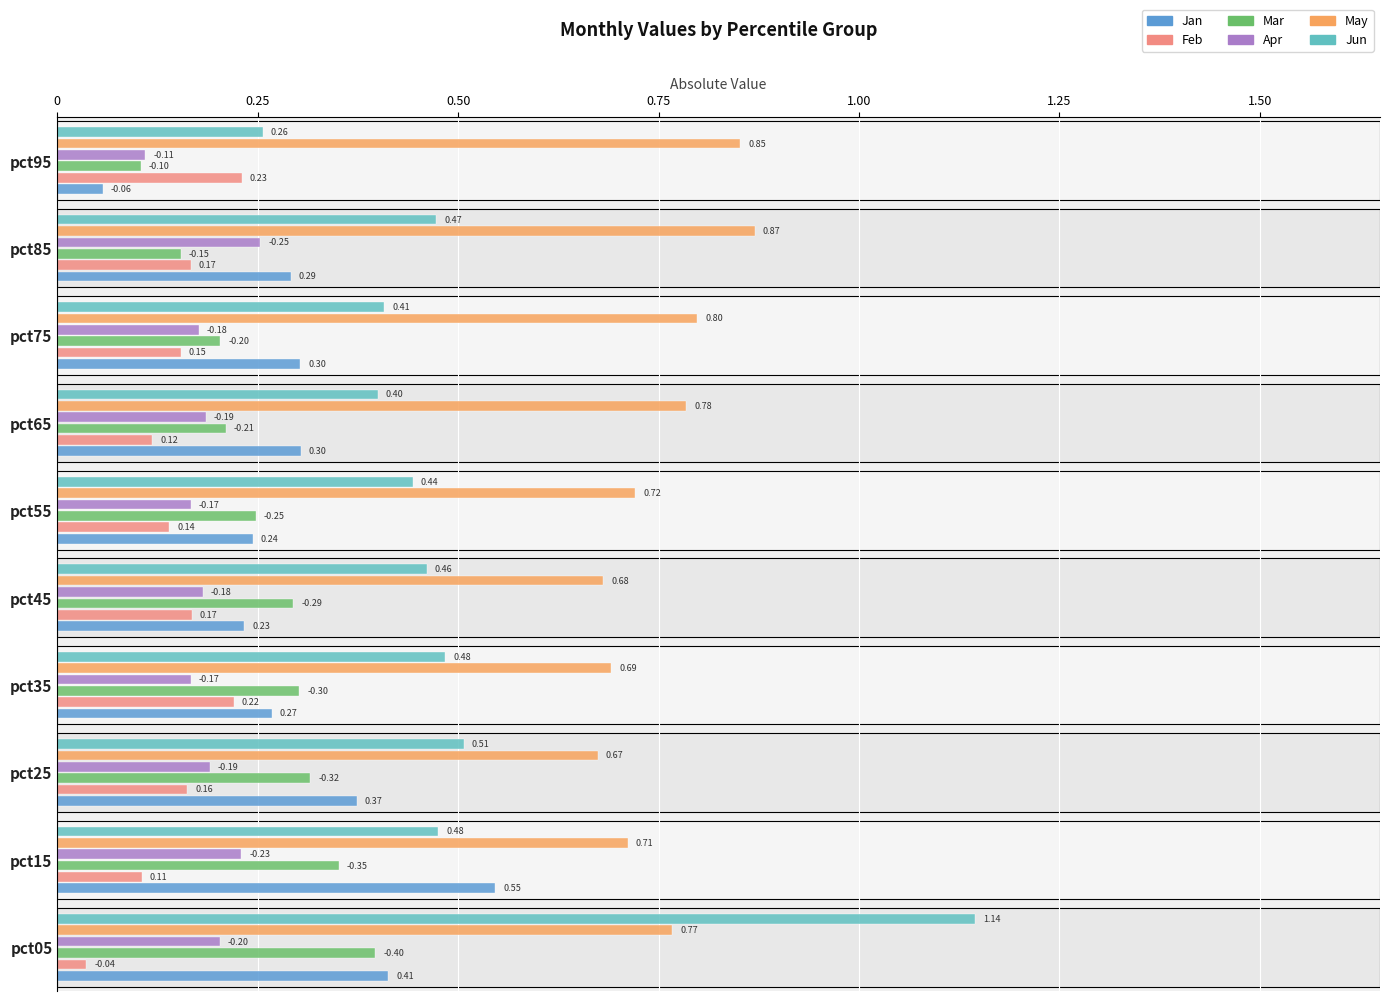

What is the sum of all Jan values?

3.0